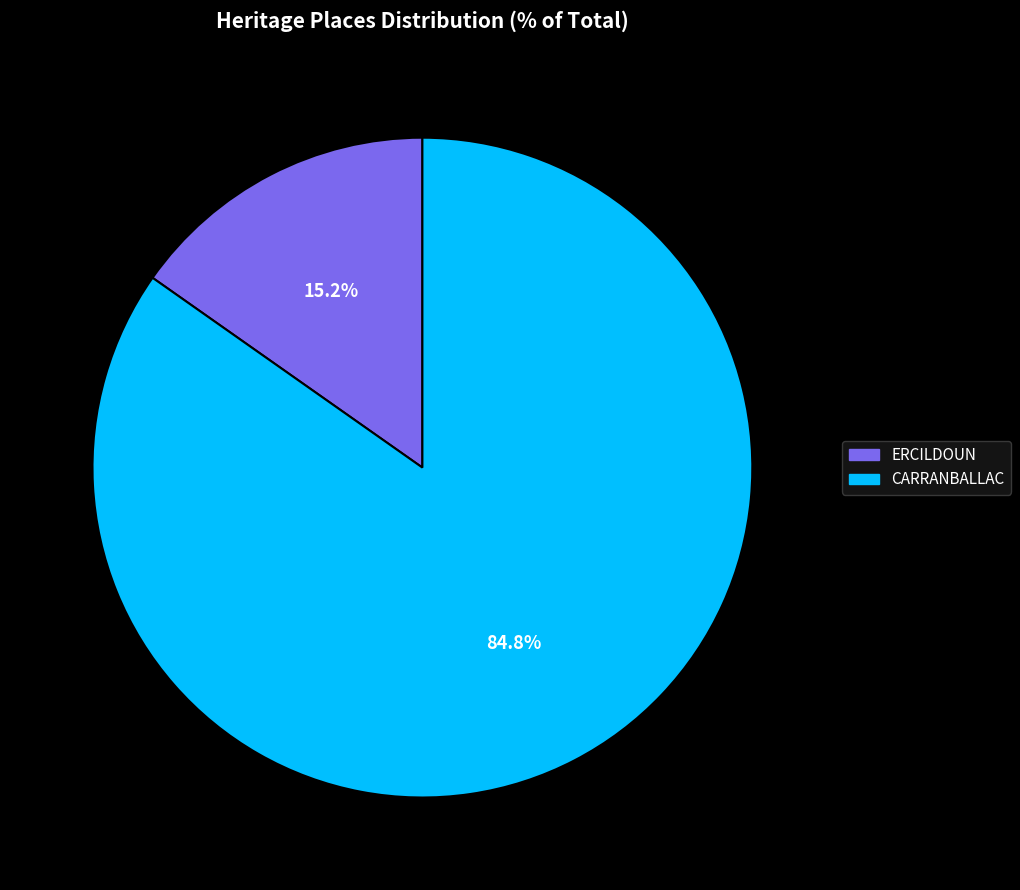

What is the ratio of the value at ERCILDOUN to the value at CARRANBALLAC?

0.2